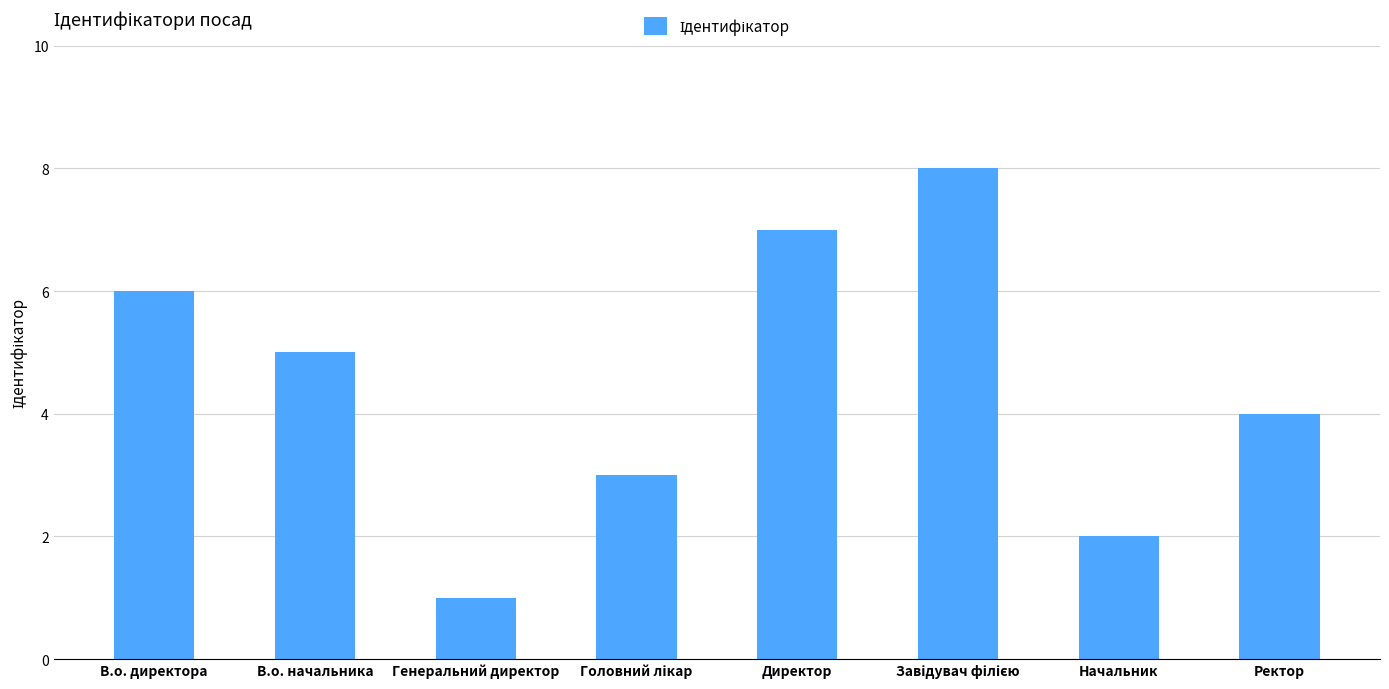

At which category does the chart reach its minimum across all series?

Генеральний директор